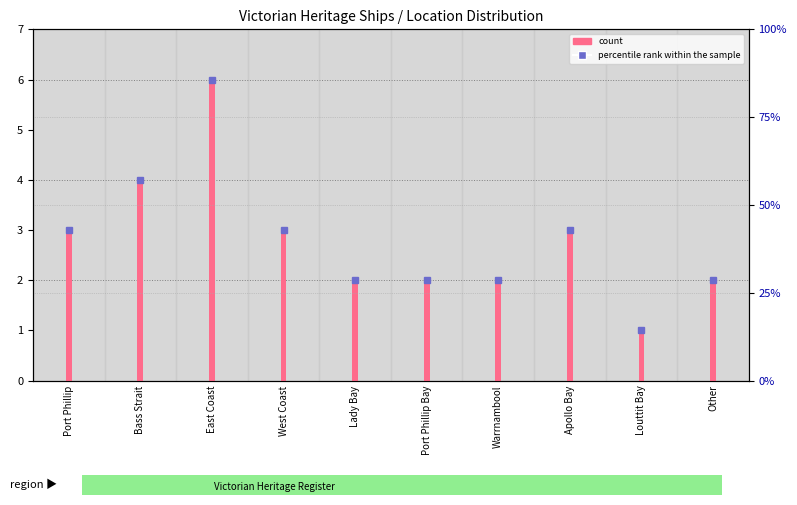

Which label corresponds to the largest value in the chart?

East Coast